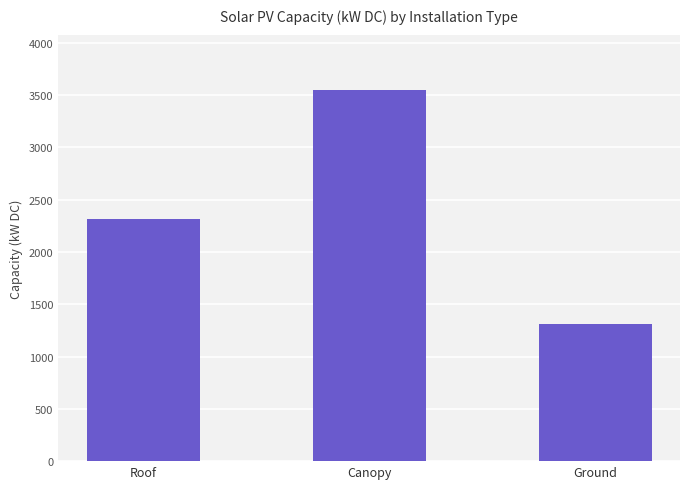

Read the value at Ground.

1309.8